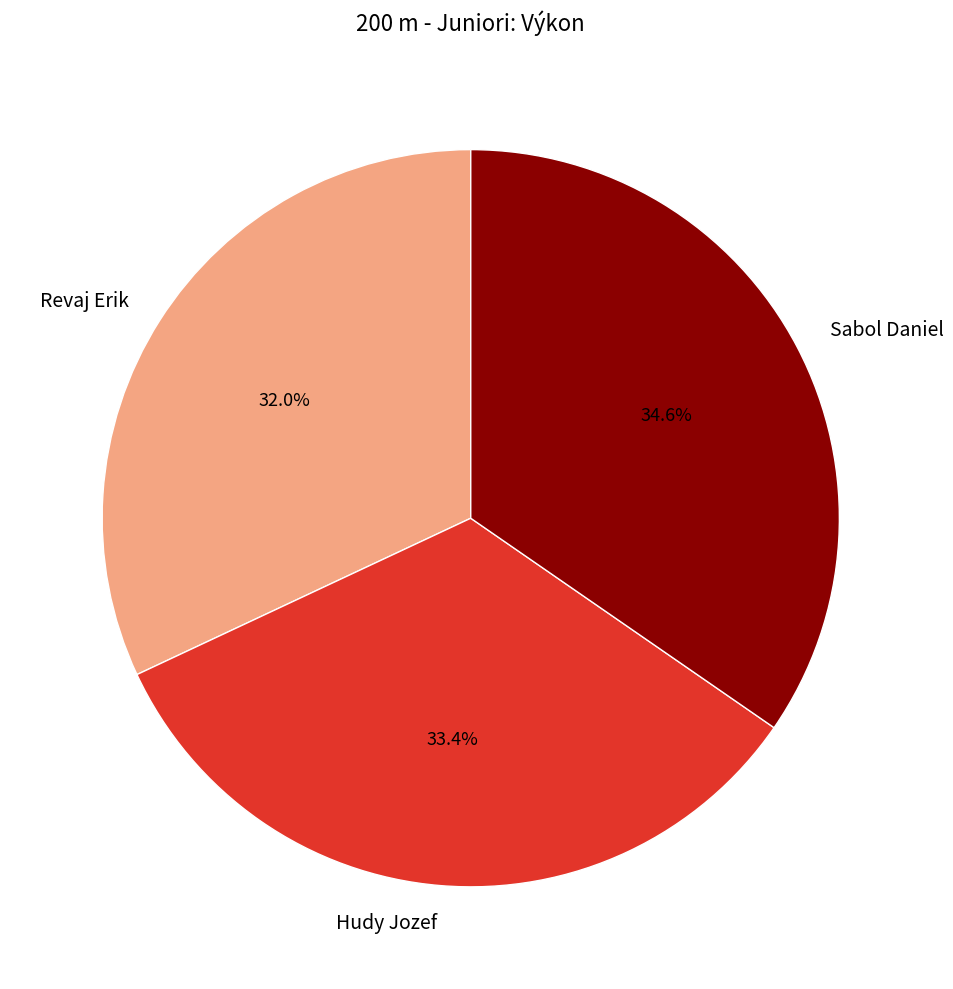

Rank the categories by value from lowest to highest.

Revaj Erik, Hudy Jozef, Sabol Daniel